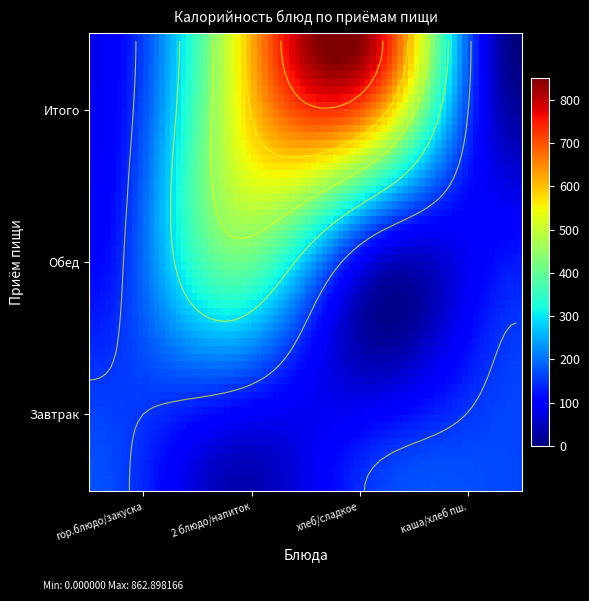

What is the sum of all Обед values?

706